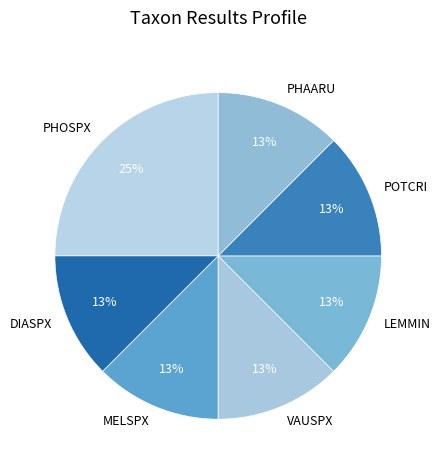

Do POTCRI and PHOSPX together represent more than half of the pie?

No